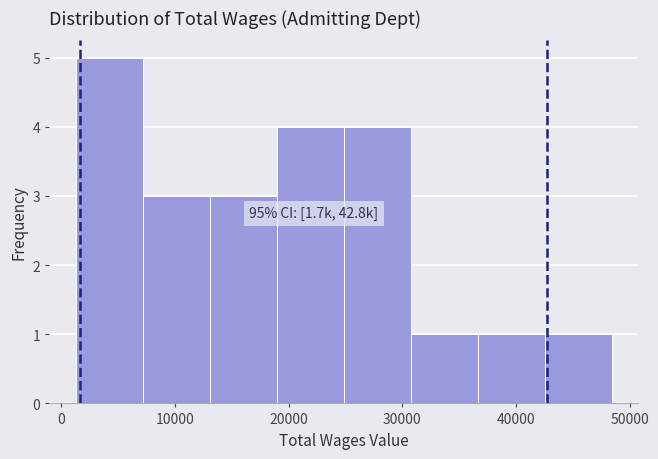

Over which range of the x-axis is the bar tallest?

1000 to 7000